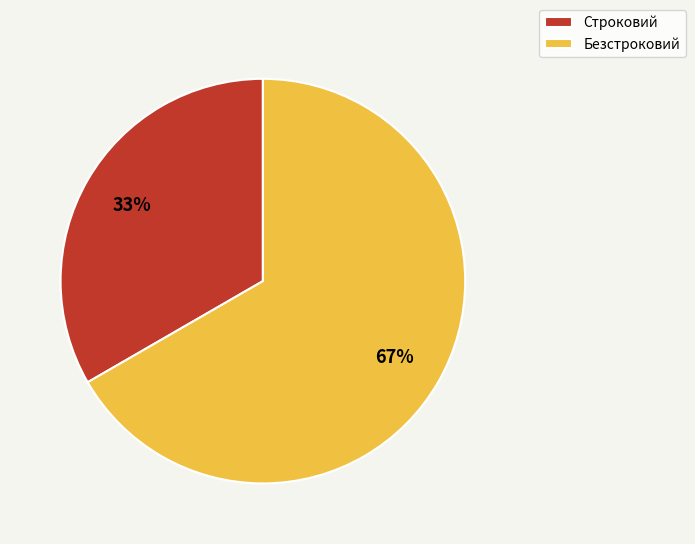

The Строковий slice represents 21% of the pie. True or false?

False